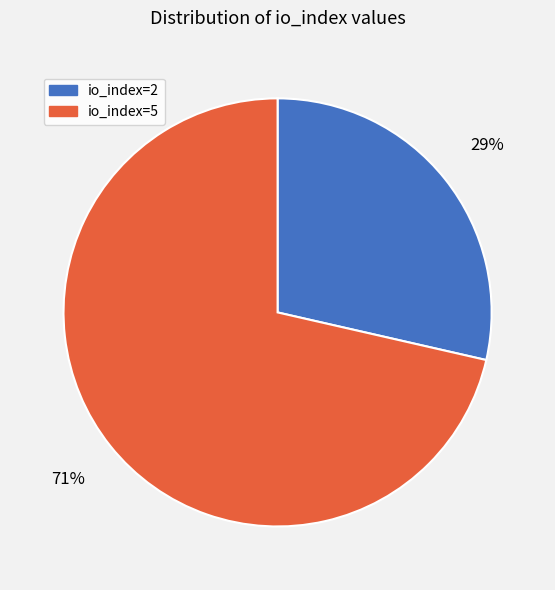

The io_index=2 slice represents 29% of the pie. True or false?

True